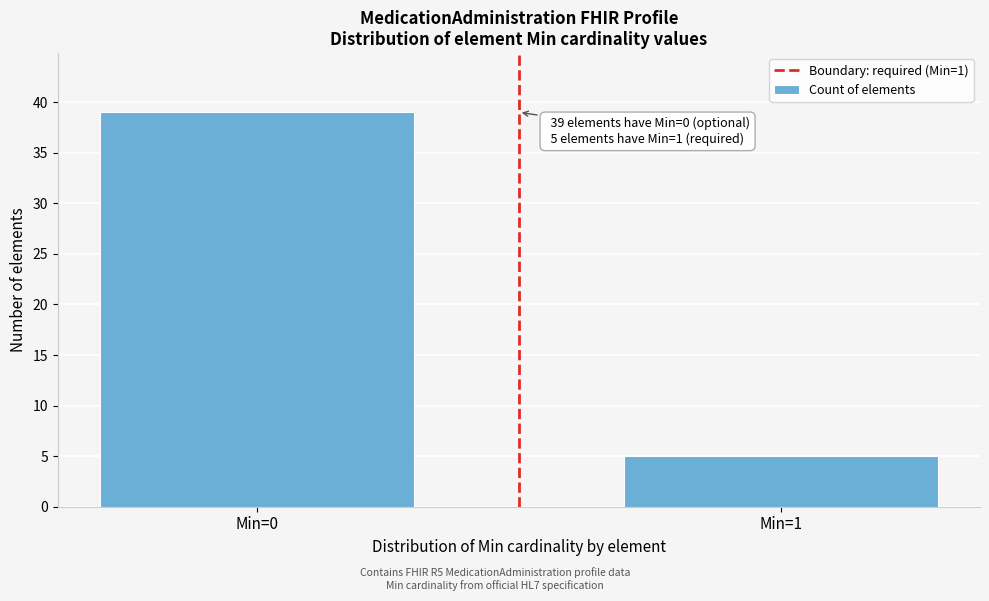

Reading left to right, transcribe all the data shown in this chart.

Min=0=39	Min=1=5